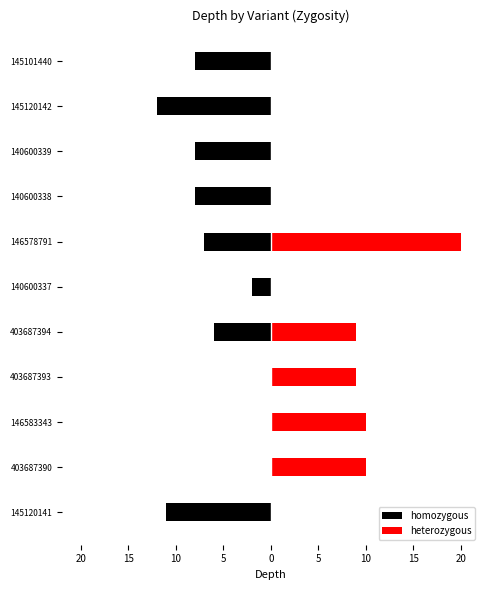

What is the value of the heterozygous bar at the 10th from the left?

10